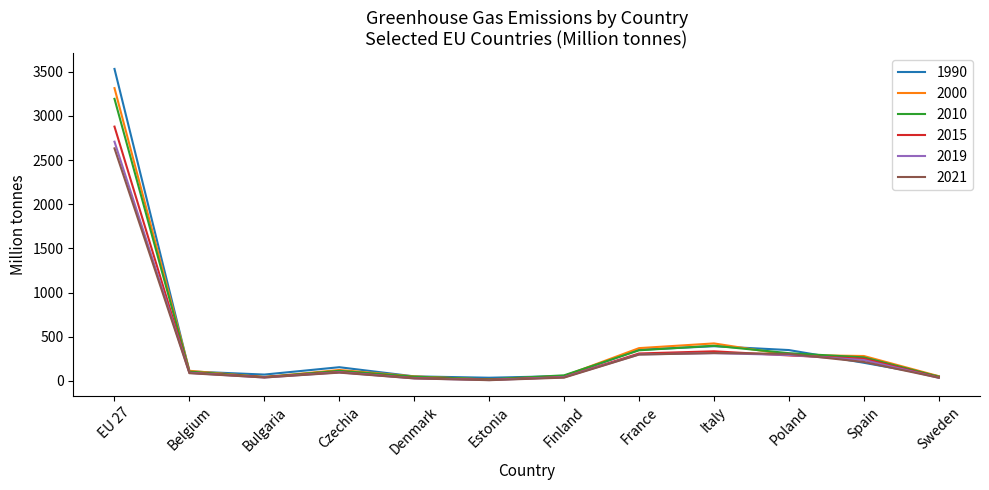

Which category has the highest value across all series?

EU 27